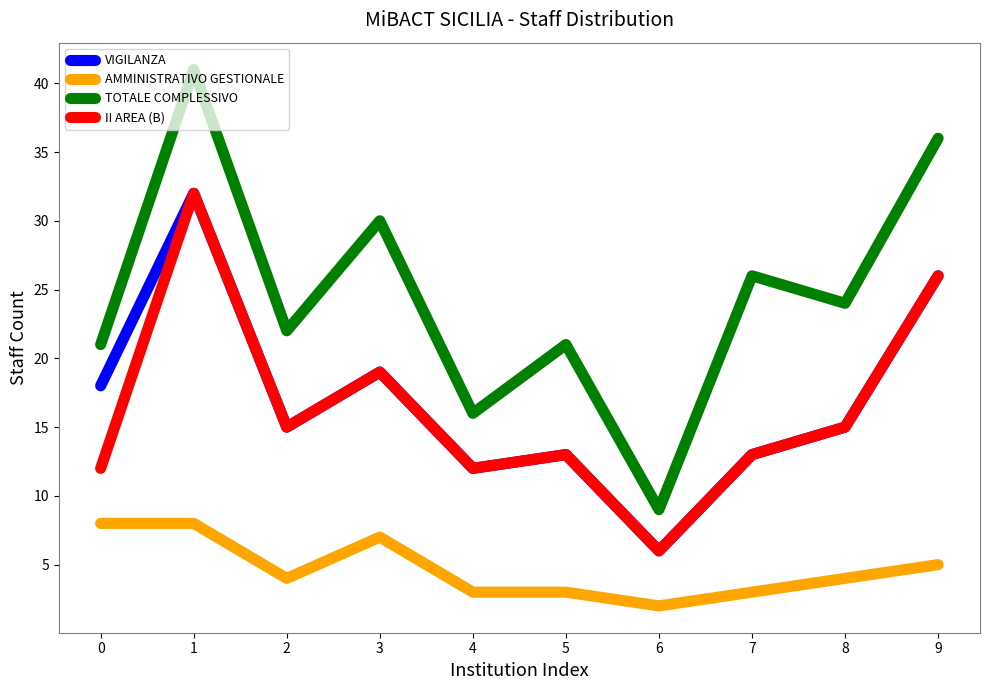

What is the difference between the maximum and minimum values in the AMMINISTRATIVO GESTIONALE series?

6